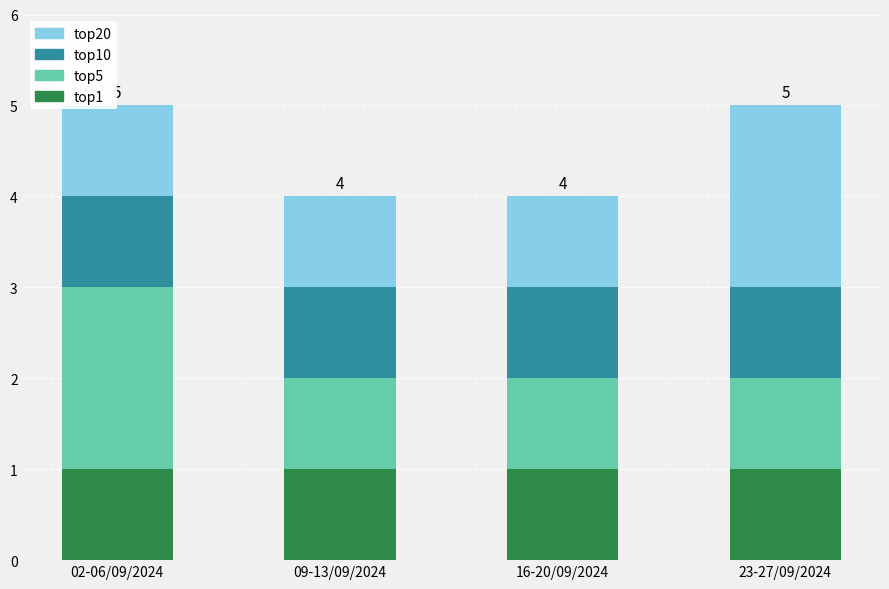

What is the label of the 4th bar from the left?

23-27/09/2024